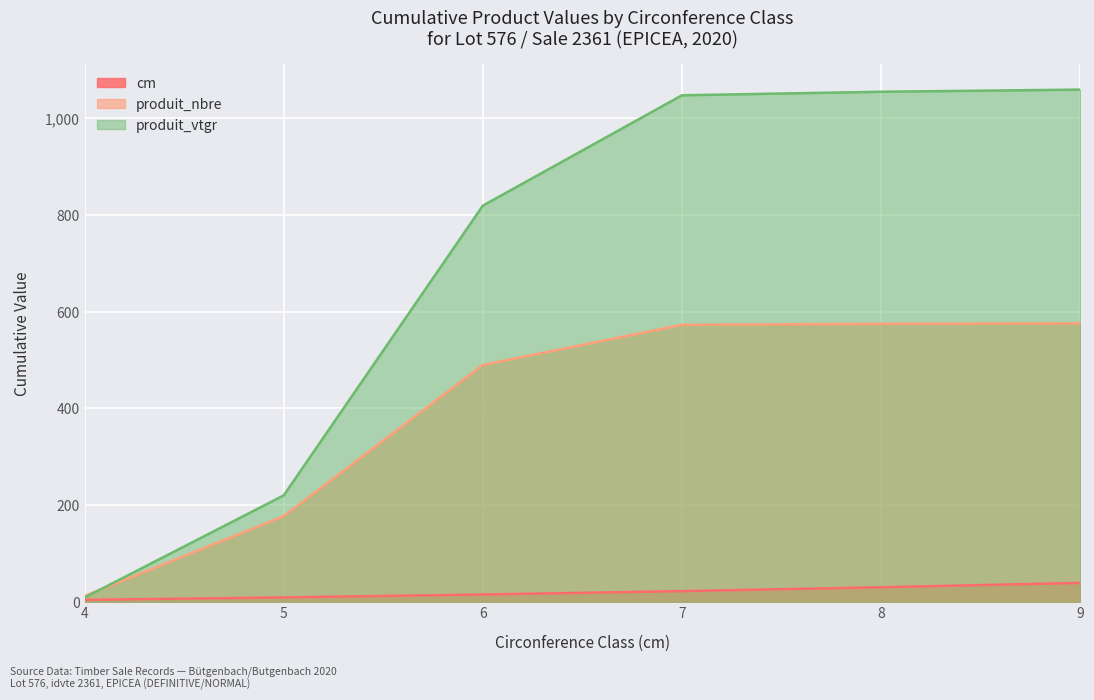

What is the value of the cm point at the 1st from the left?

4.0